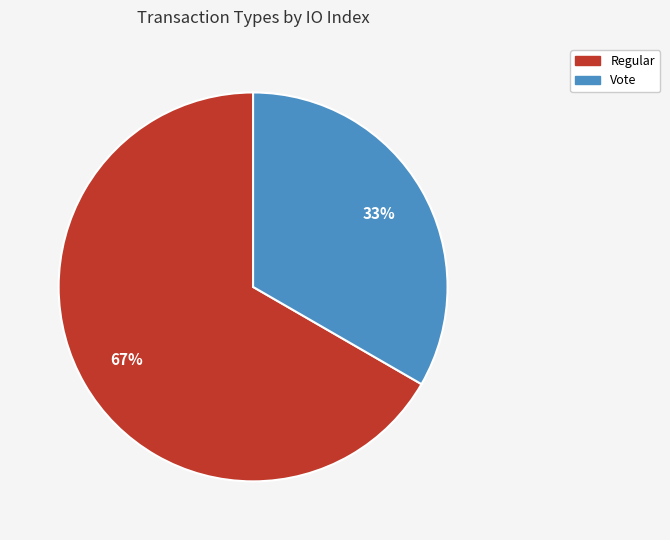

Rank the categories by value from lowest to highest.

Vote, Regular